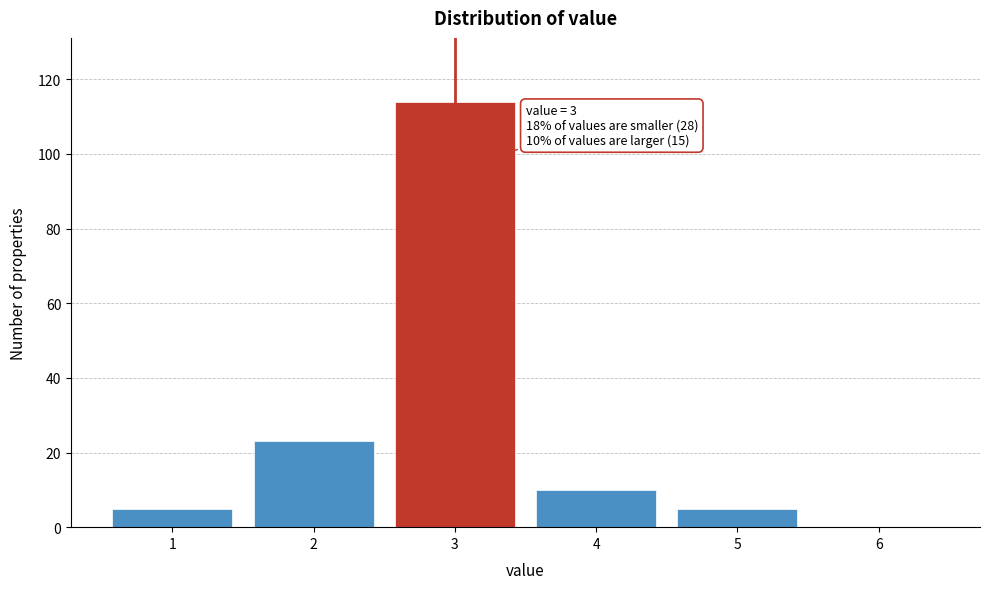

Which range on the x-axis has the tallest bar?

2.5 to 3.5